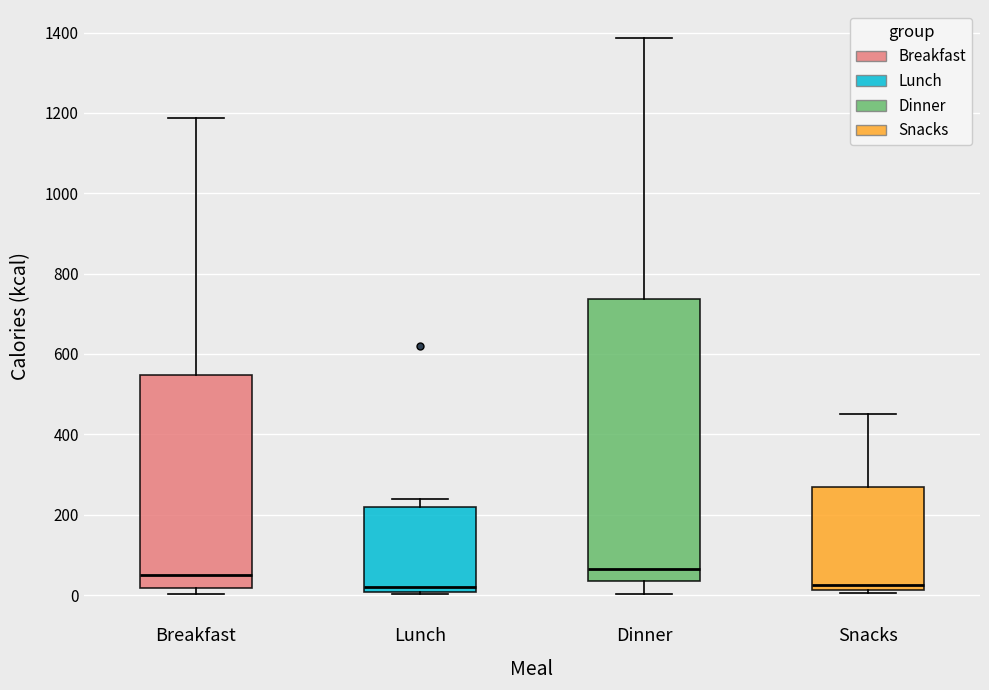

Where does the upper whisker of the box for Breakfast end on the y-axis? The values are not printed on the chart, so give them approximately, as read against the axis.

1180